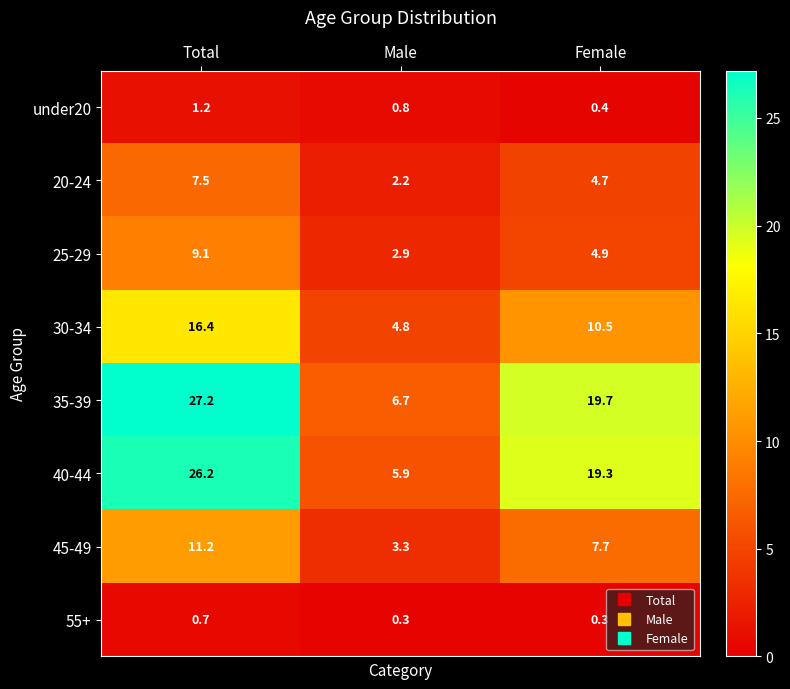

What is the greatest value displayed?

27.2